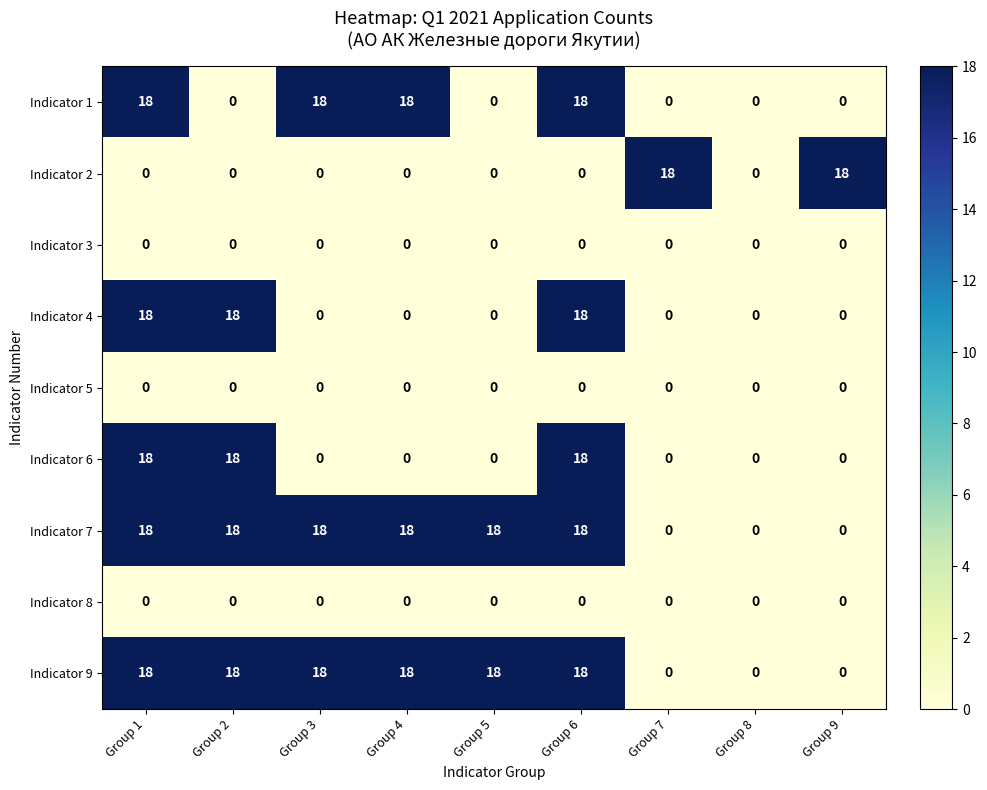

What is the greatest value displayed?

18